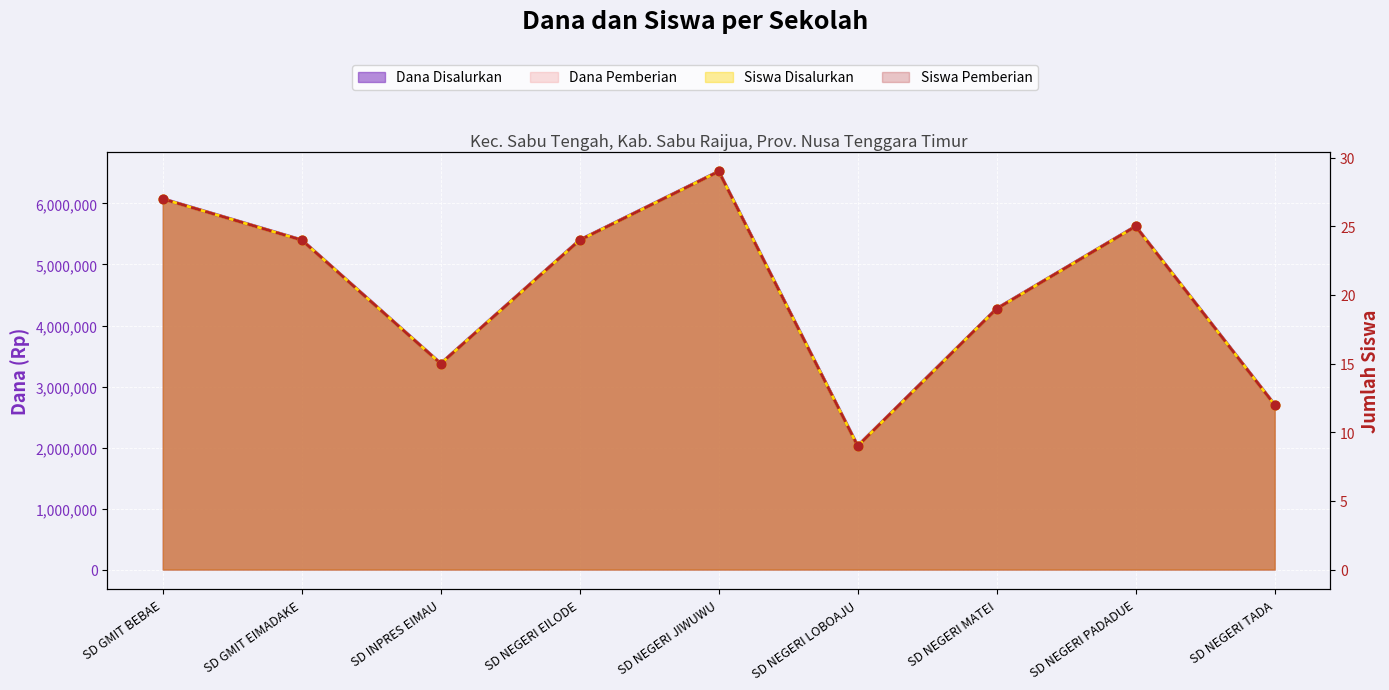

Which series has the largest total across all categories?

Dana Disalurkan